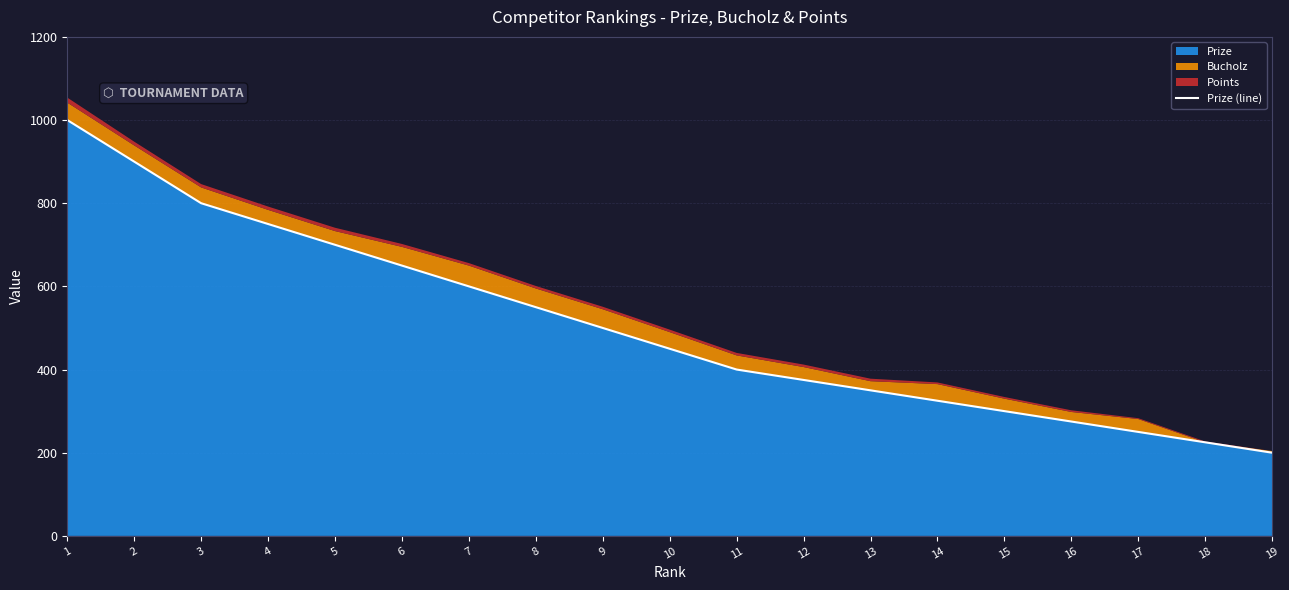

What is the change in value from 2 to 12?

-525